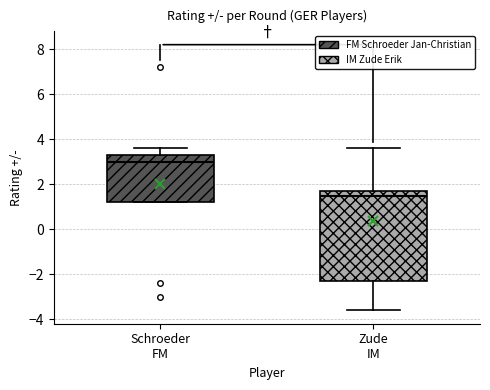

Reading left to right, read every box against the y-axis: the position of its median line, the range the box covers, and the ends of its whiskers. The values are not printed on the chart, so give them approximately, as read against the axis.

Schroeder FM: median 3.0, box 1.2 to 3.4, whiskers 1.2 to 3.6
Zude IM: median 1.6, box -2.2 to 1.8, whiskers -3.6 to 3.6